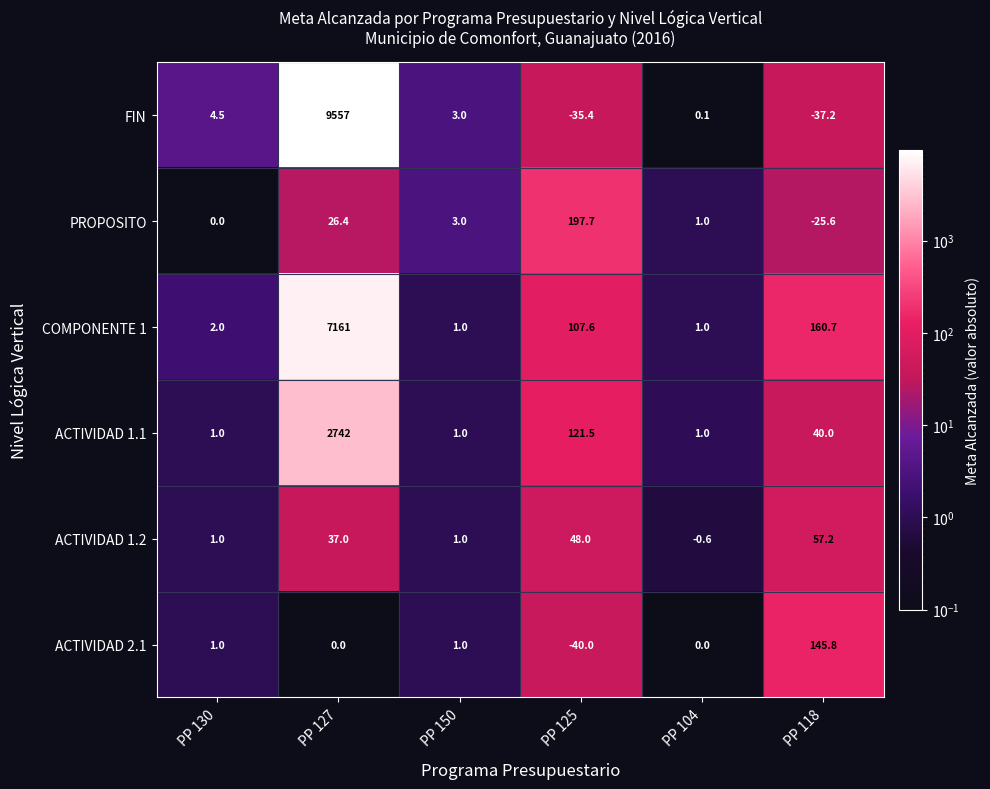

What is the maximum value for ACTIVIDAD 1.2?

57.2